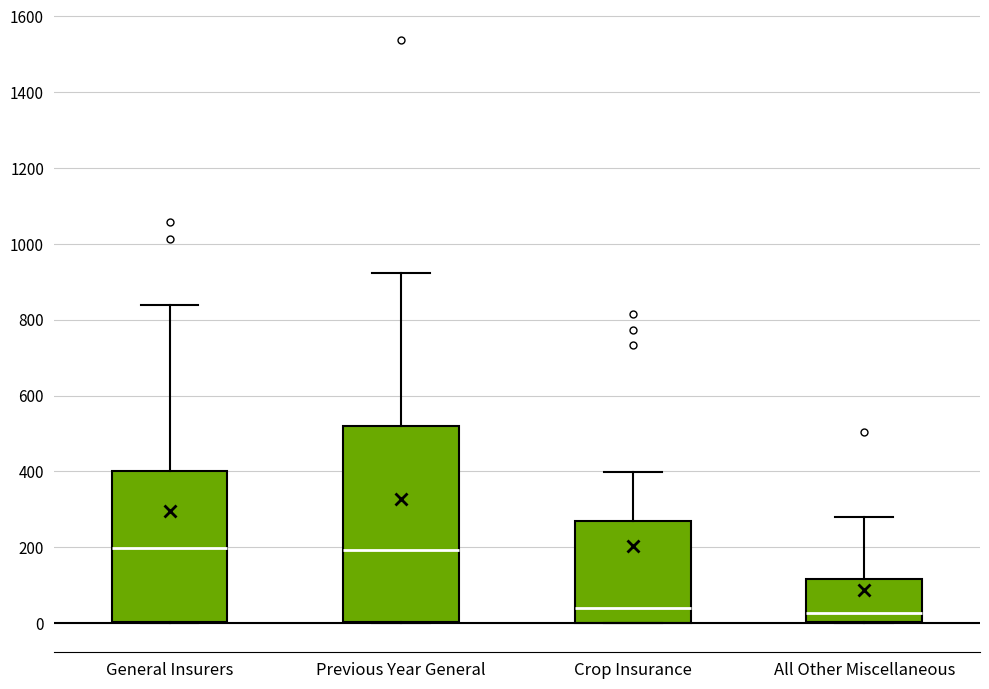

Which box is the tallest, from its lower edge to its upper edge?

Previous Year General